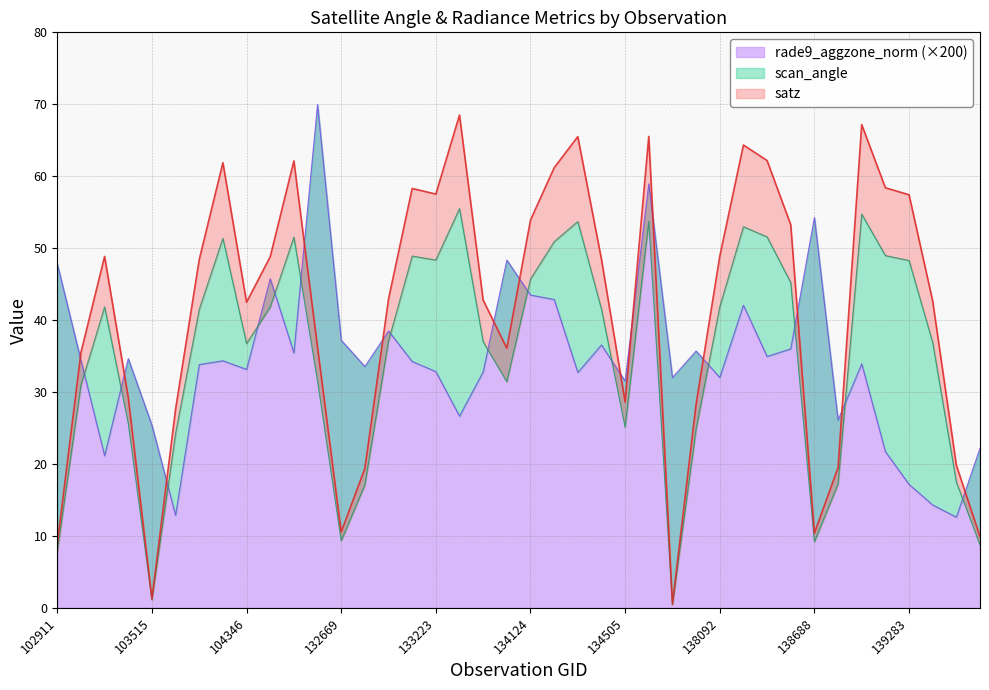

How many values in the rade9_aggzone_norm series are below 34?

20